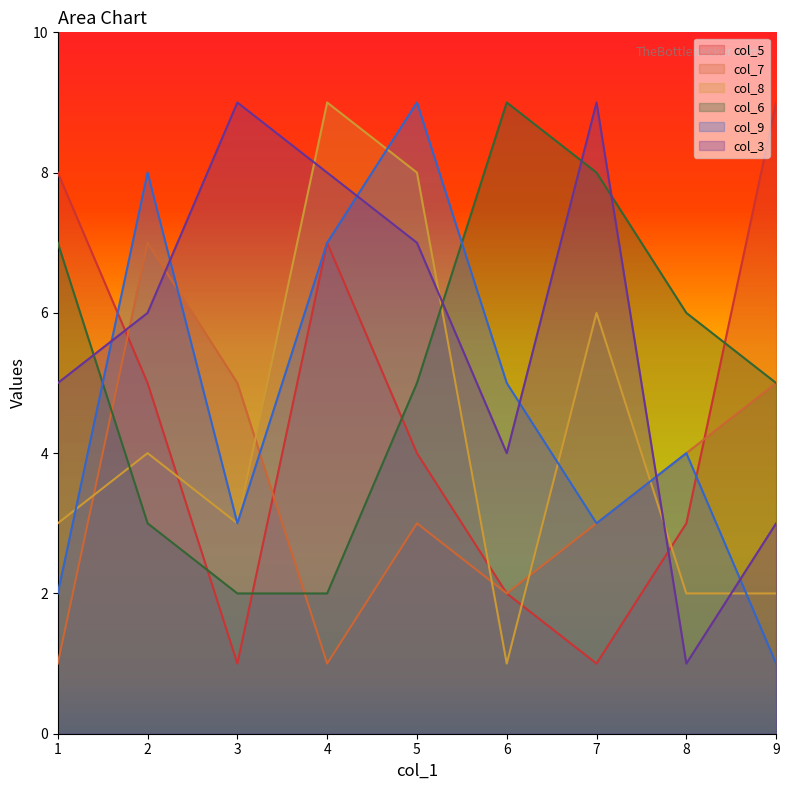

Reading right to left, extract all data points from this chart.

col_5: 9	3	1	2	4	7	1	5	8
col_7: 5	4	3	2	3	1	5	7	1
col_8: 2	2	6	1	8	9	3	4	3
col_6: 5	6	8	9	5	2	2	3	7
col_9: 1	4	3	5	9	7	3	8	2
col_3: 3	1	9	4	7	8	9	6	5